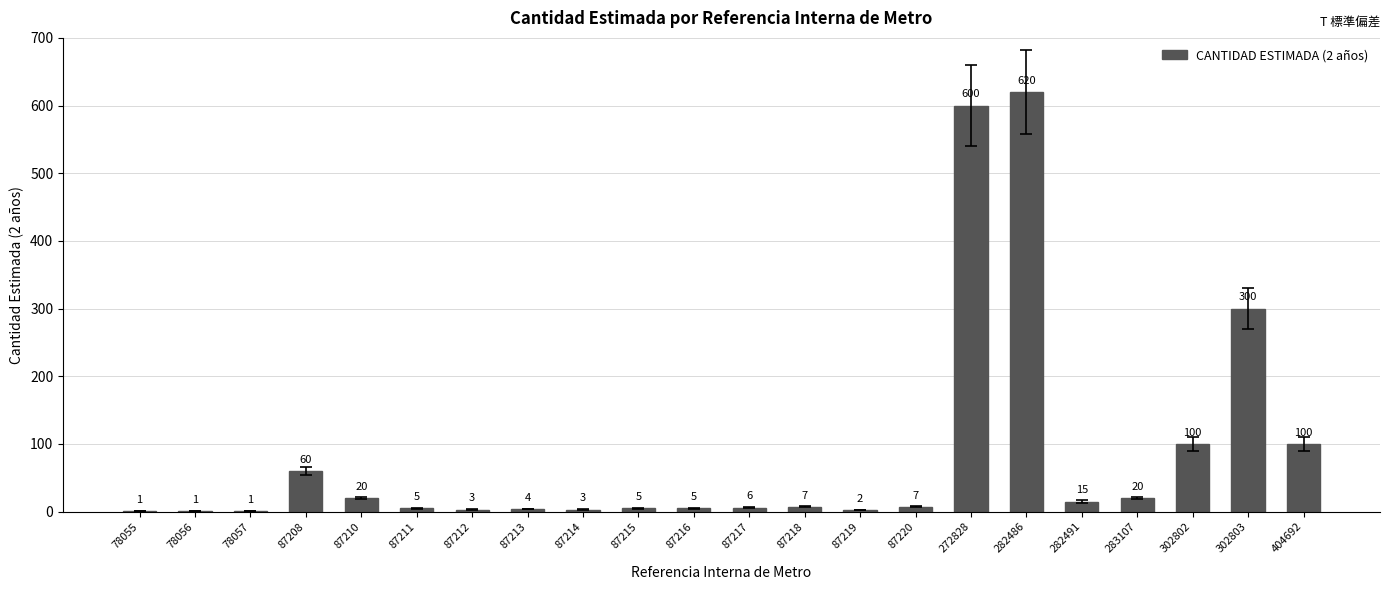

What is the change in value from 87213 to 87216?

+1